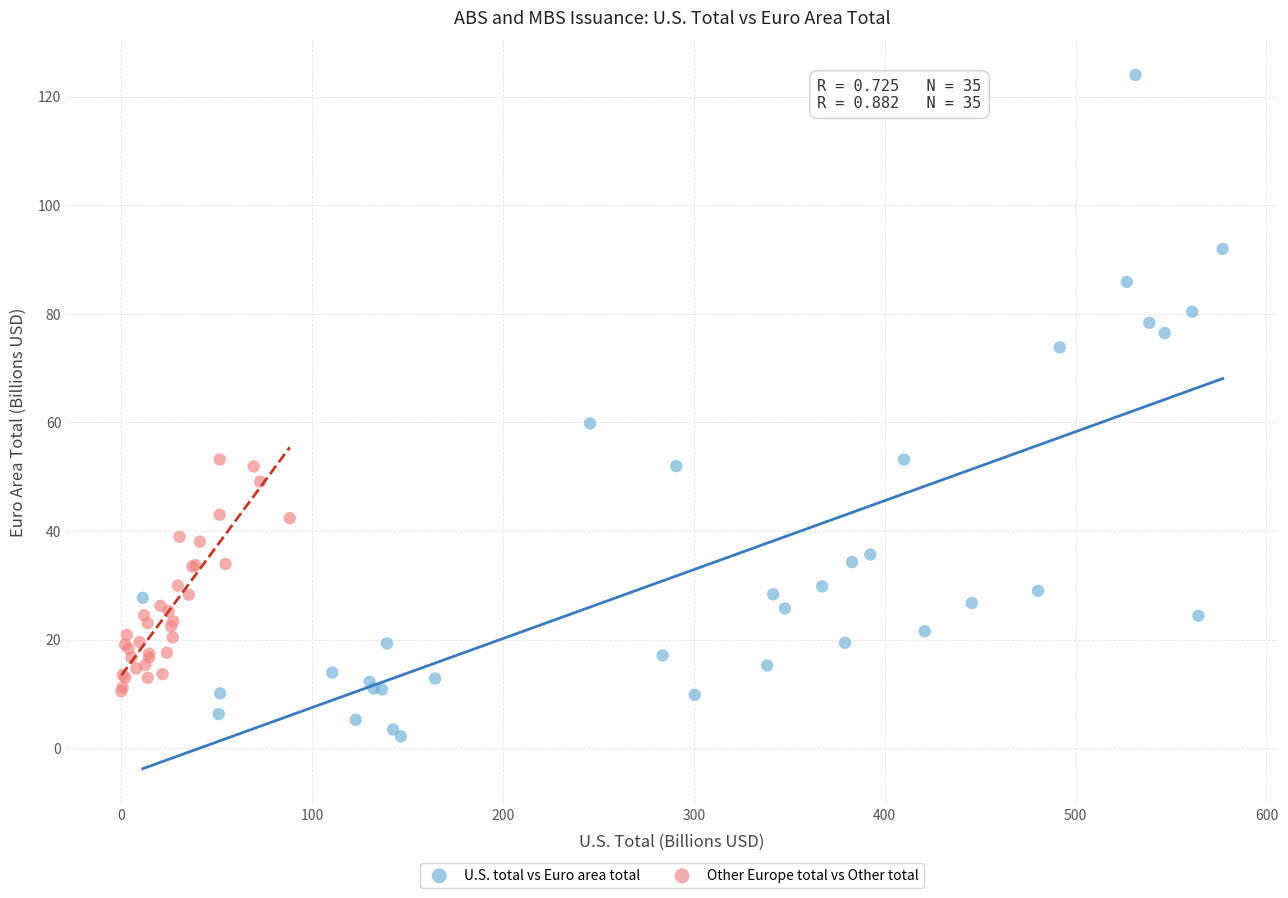

Which series has the largest Y range (max minus min)?

U.S. total vs Euro area total